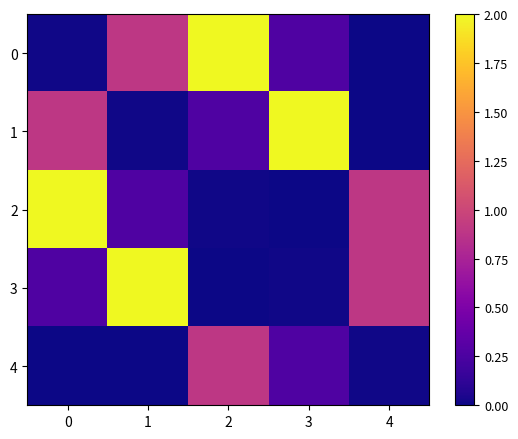

How many series are shown in this chart?

5